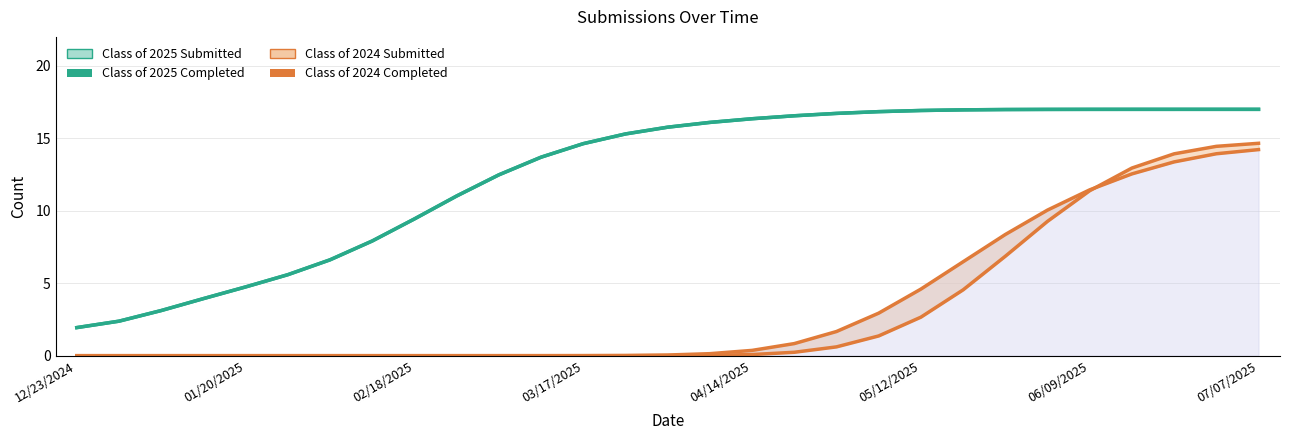

Count the number of categories in the chart.

29